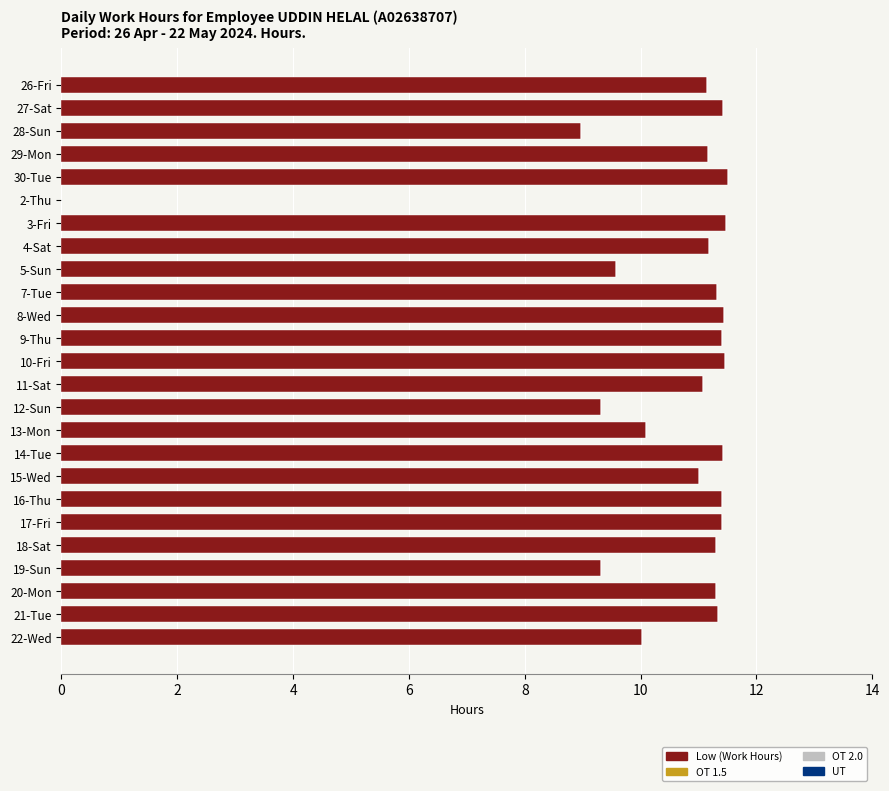

What is the sum of the values at 29-Mon and 9-Thu?

22.6